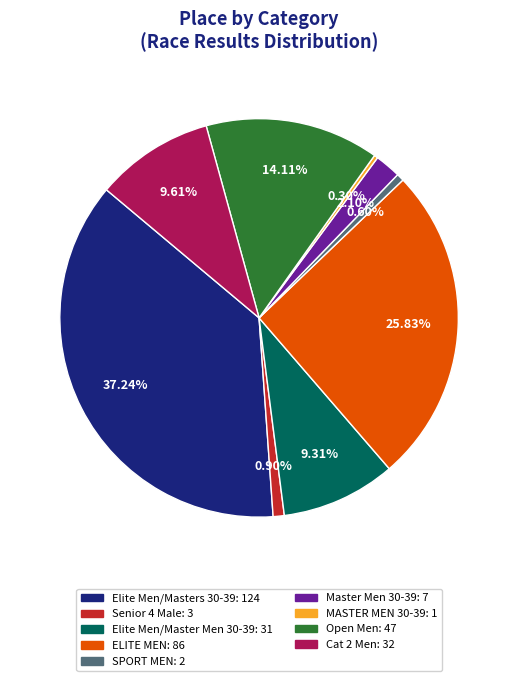

To the nearest percent, what percentage of the pie is Elite Men/Masters 30-39?

37%